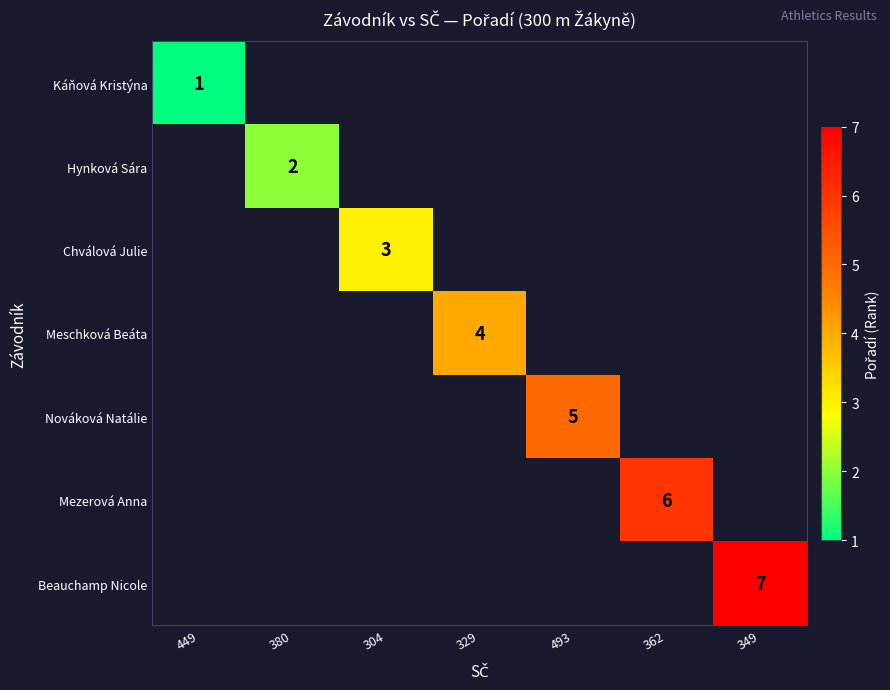

Is it true that Hynková Sára equals 0 at 380?

False